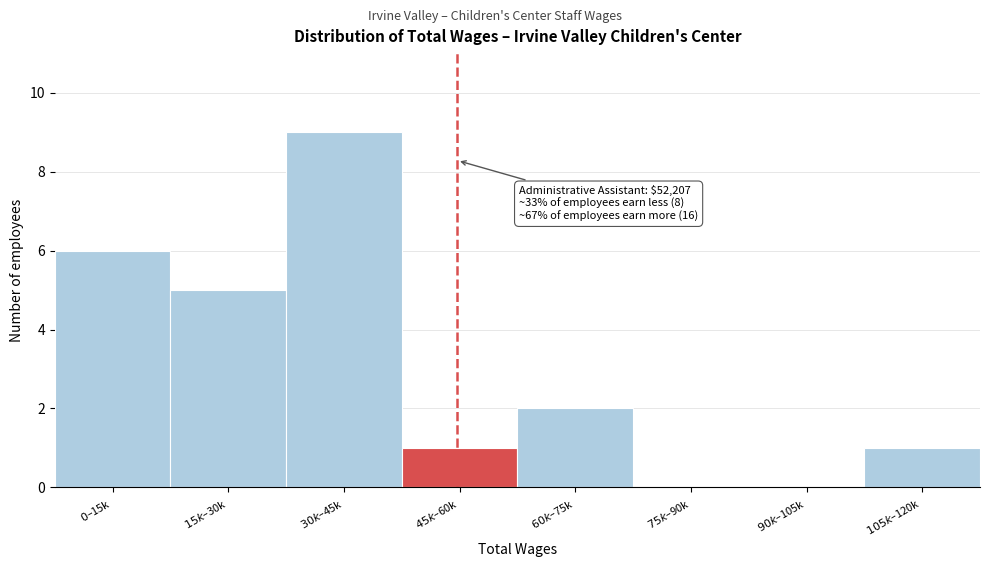

What is the sum of all values?

24